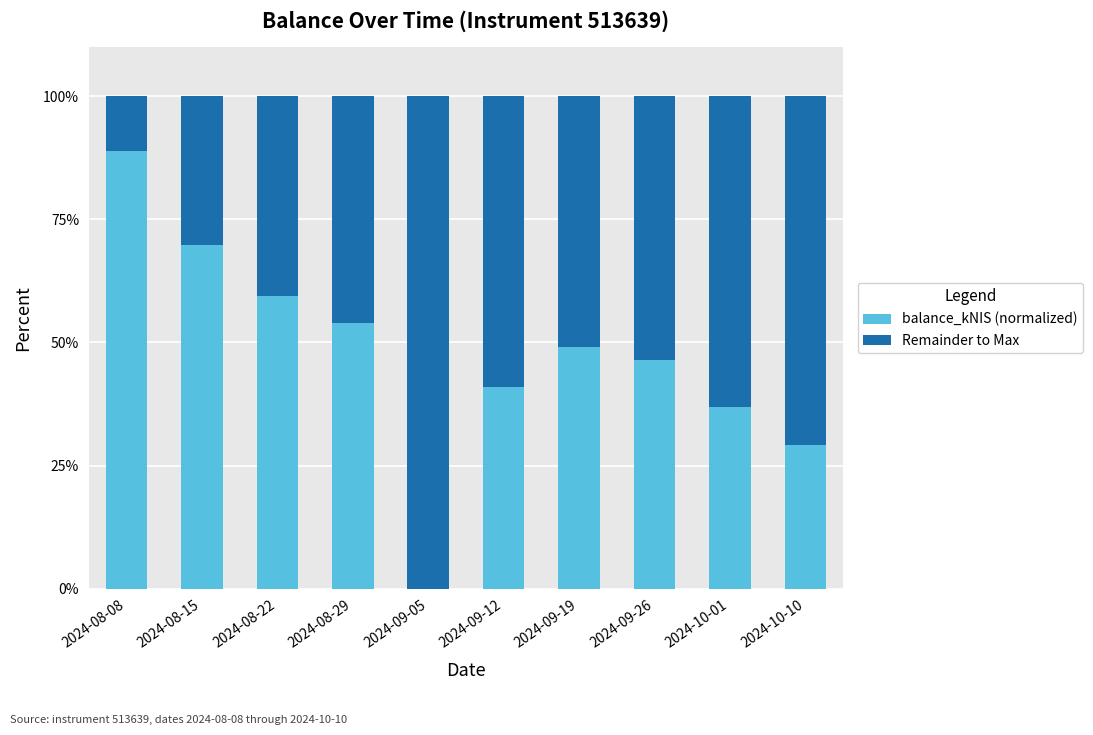

What is the maximum value for balance_kNIS (normalized)?

88.8